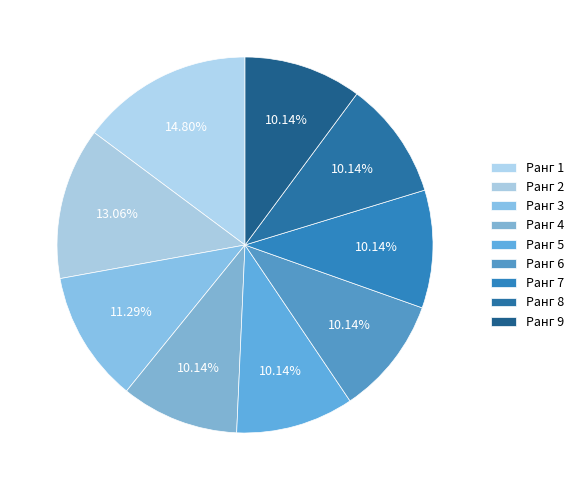

How many segments does this pie chart have?

9